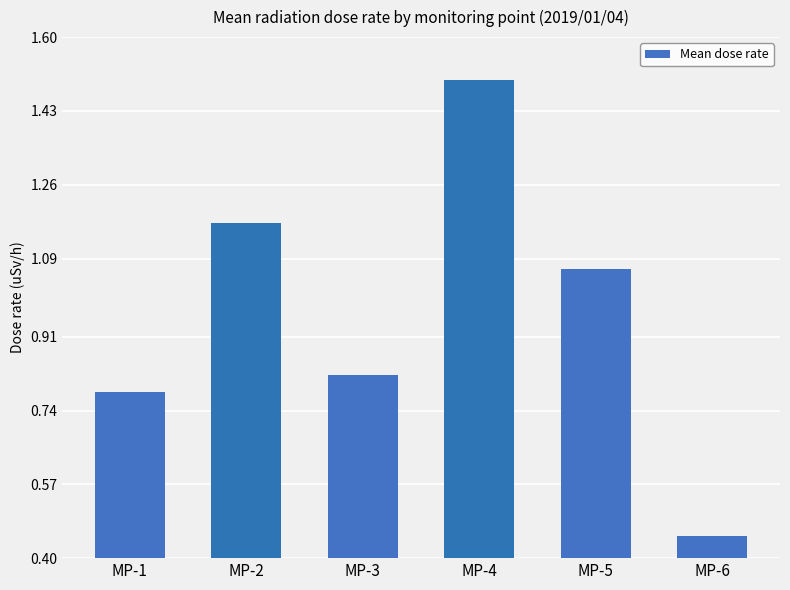

The chart shows a value of 0.3 at MP-2. True or false?

False